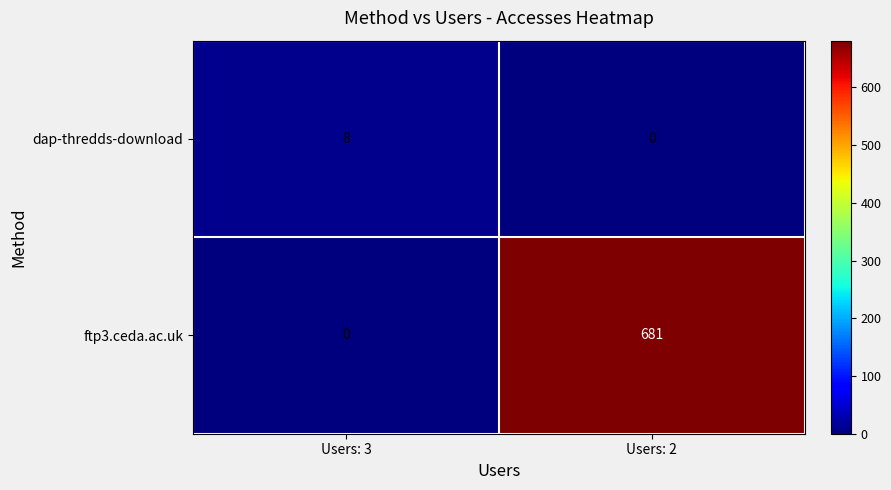

What is the total value across all series at Users: 2?

681